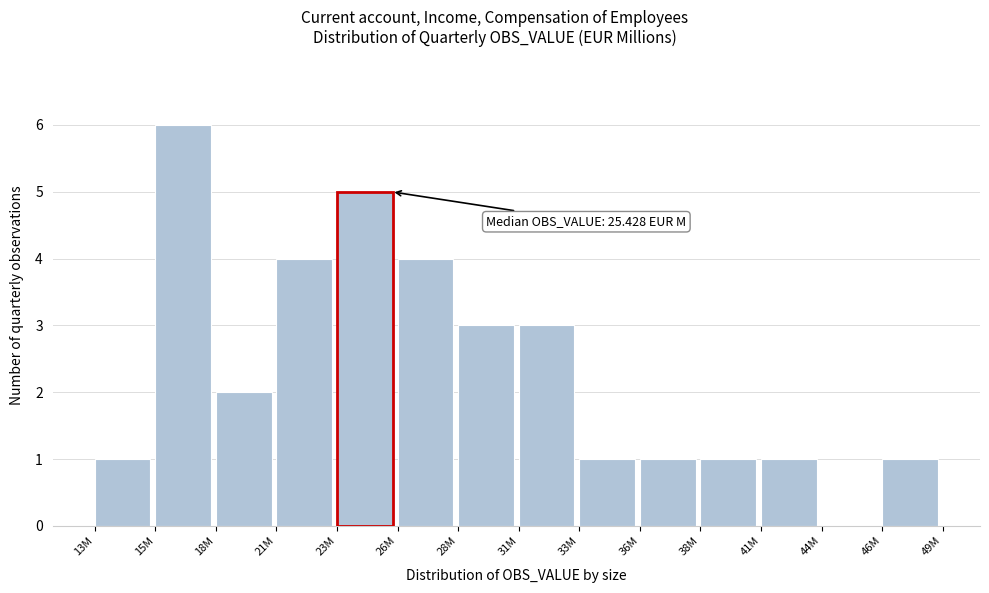

Reading right to left, transcribe all the data shown in this chart.

46M=1	44M=0	41M=1	38M=1	36M=1	33M=1	31M=3	28M=3	26M=4	23M=5	21M=4	18M=2	15M=6	13M=1